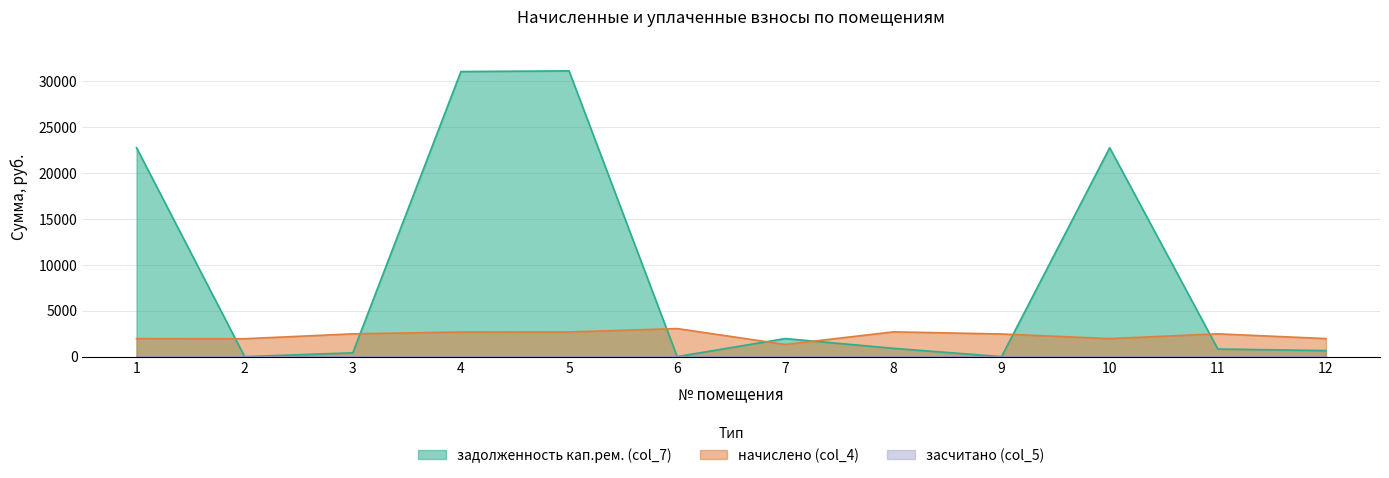

Rank the series by their average value, from highest to lowest.

задолженность кап.рем. (col_7), начислено (col_4)